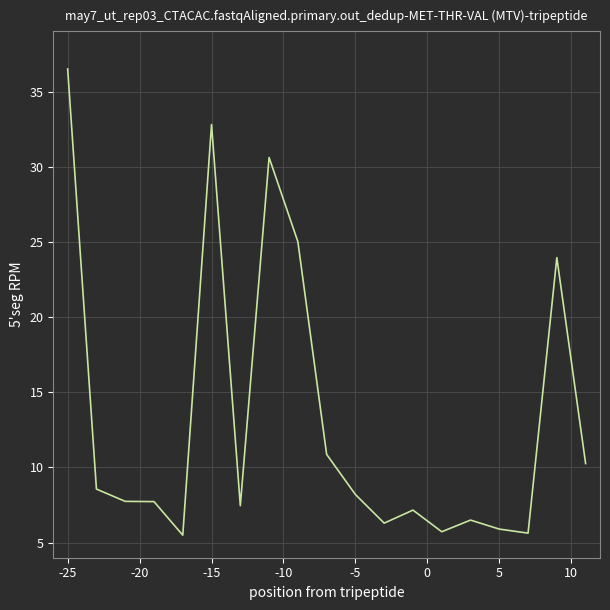

Is this an area chart (filled region under the line)?

No